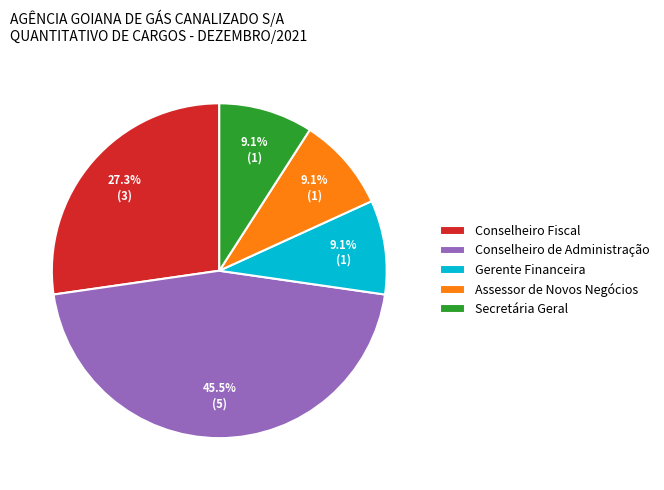

To the nearest percent, what is the combined percentage of Conselheiro de Administração and Secretária Geral?

55%